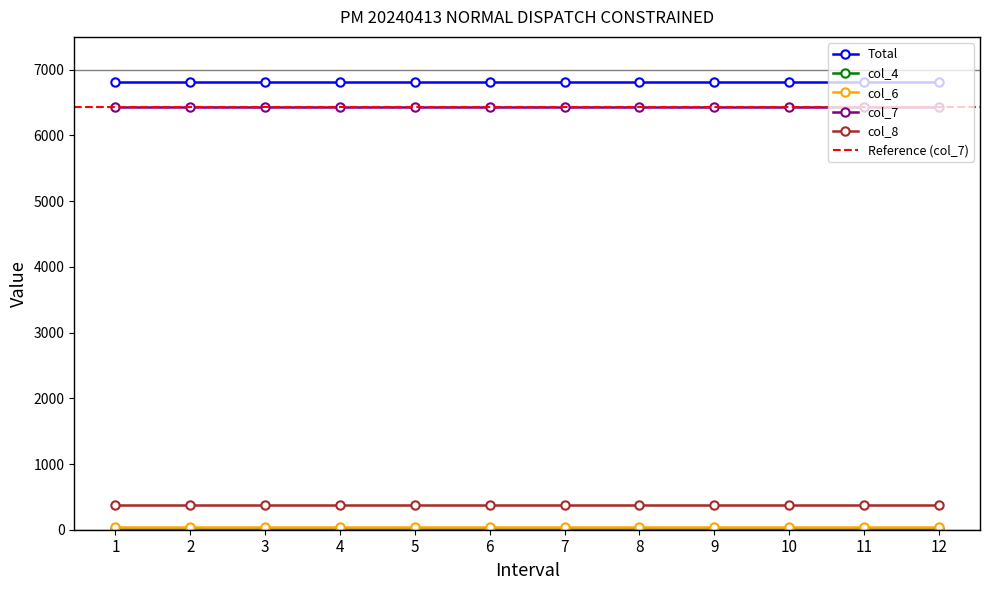

What is the lowest value of the col_8 series?

380.4